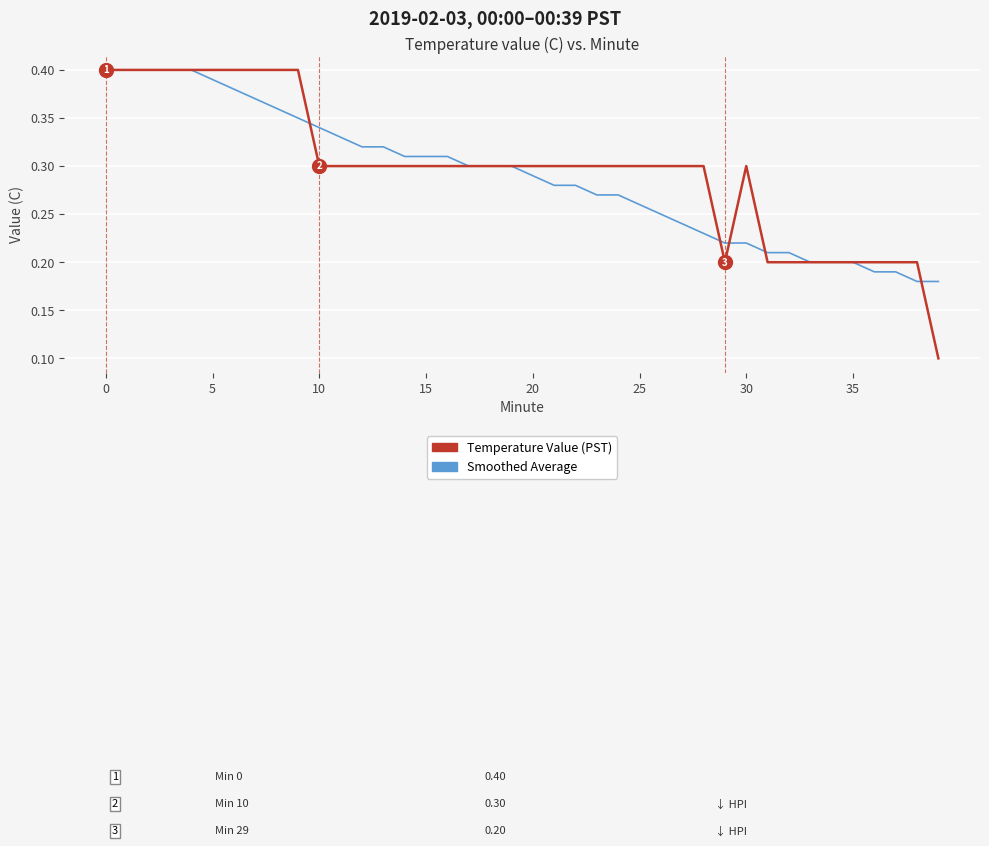

How many lines are shown in the chart?

2